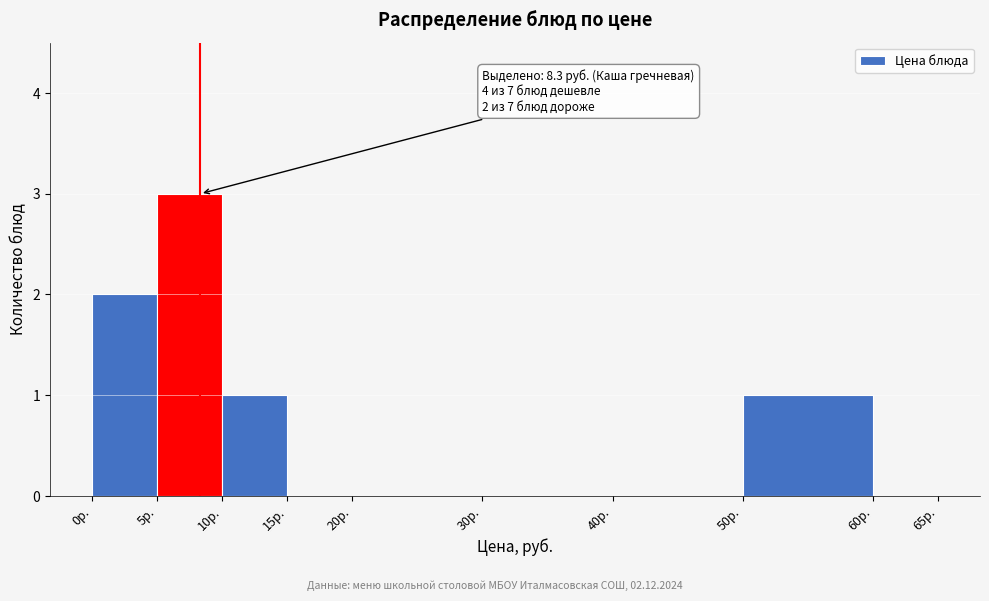

Which range on the x-axis has the tallest bar?

5 to 10